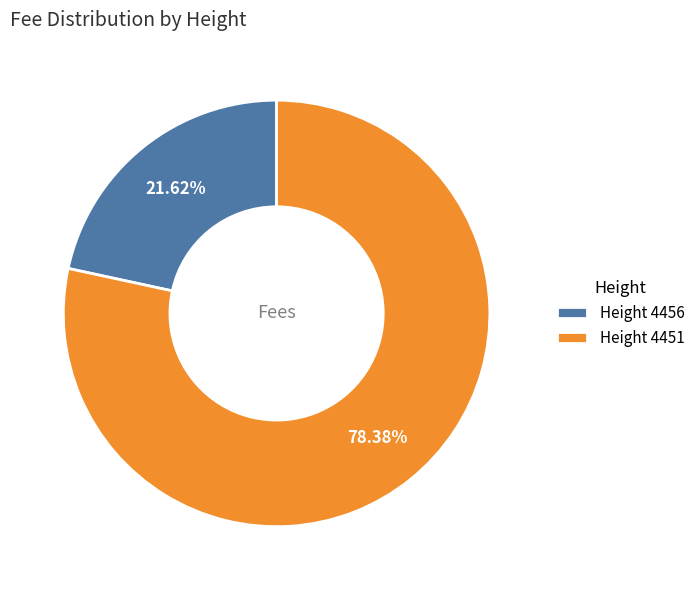

Count the number of slices in the pie.

2